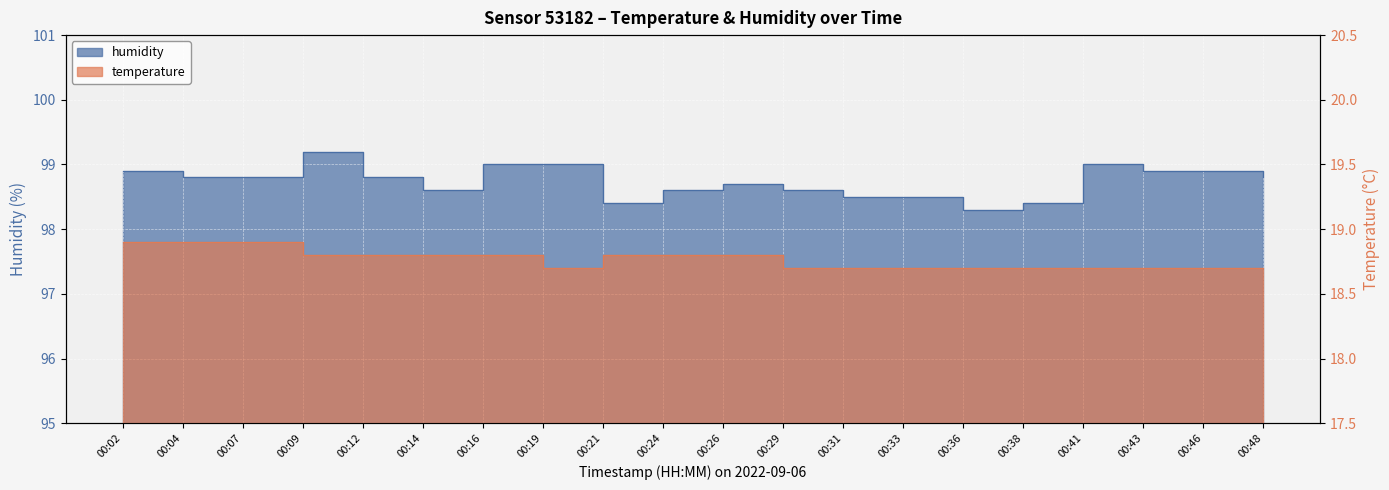

What is the minimum value shown in the chart?

18.7